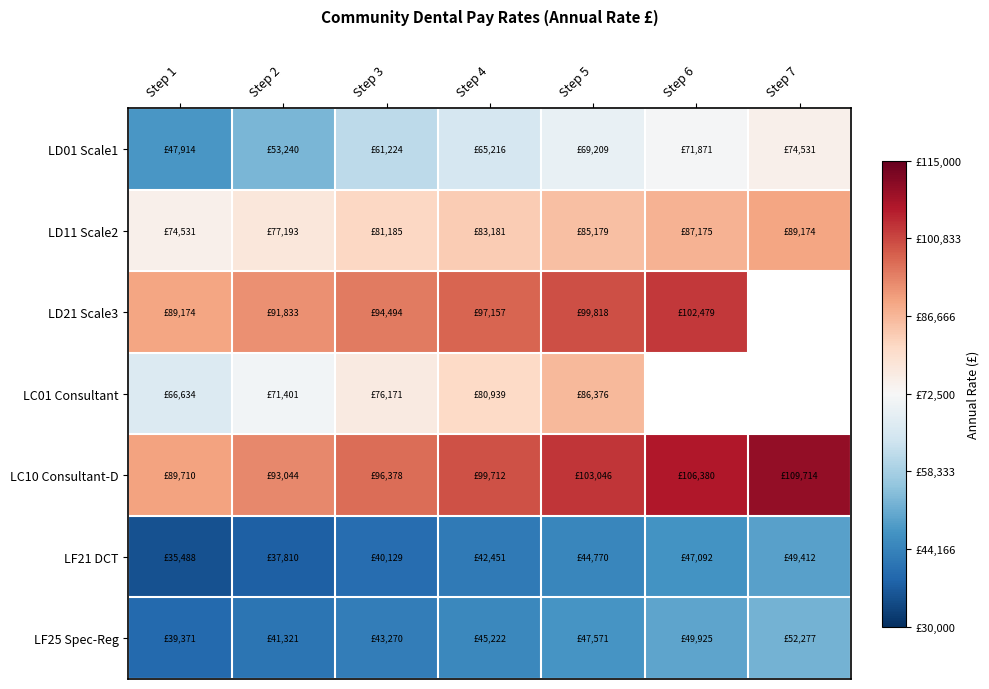

How many values in the LF21 DCT series are below 42451?

3